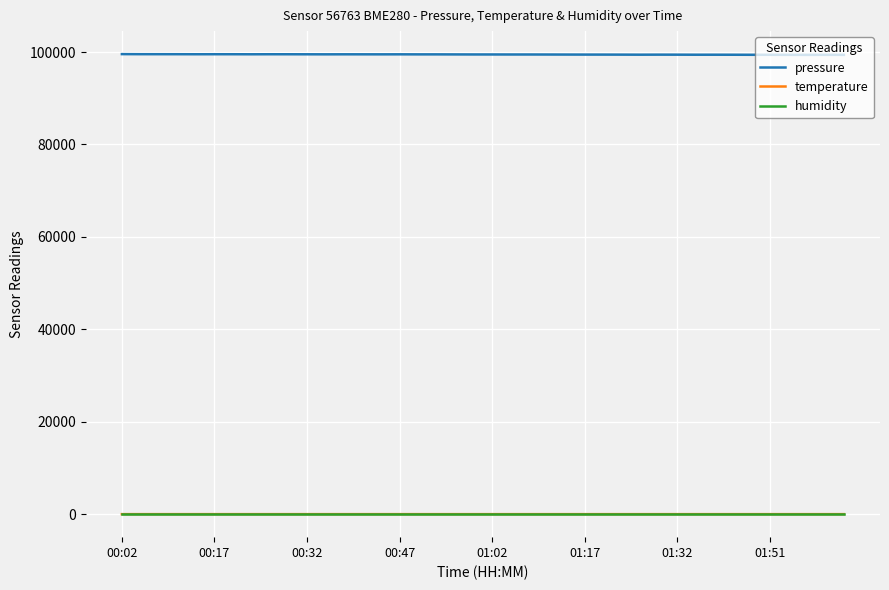

True or false: humidity and pressure intersect in this chart.

False